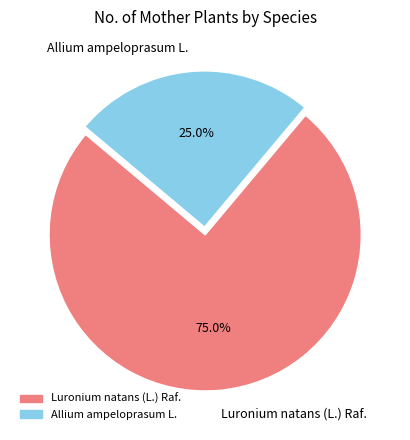

What percentage is the Luronium natans (L.) Raf. slice, to the nearest percent?

75%